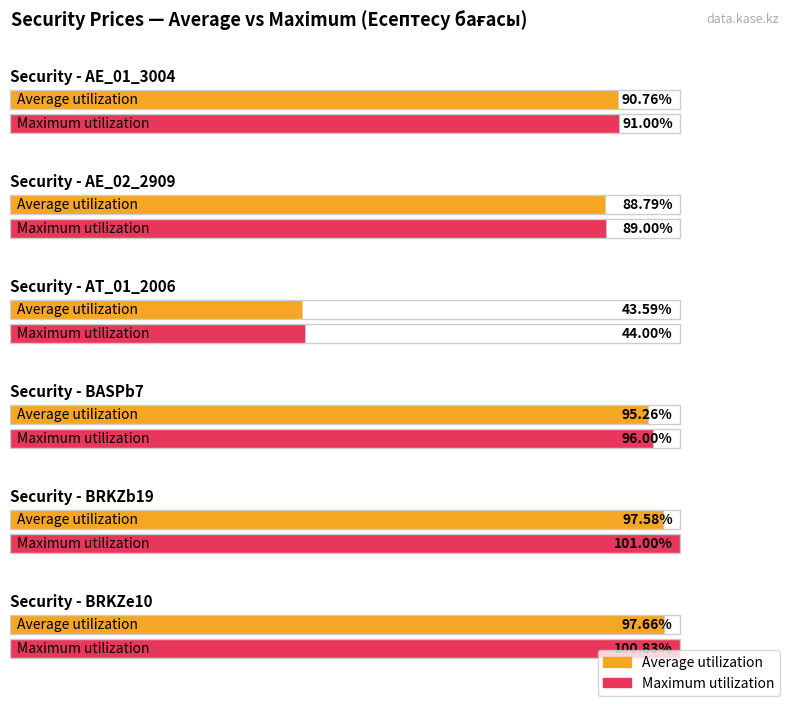

List the series in order of their overall mean, highest first.

Maximum utilization, Average utilization